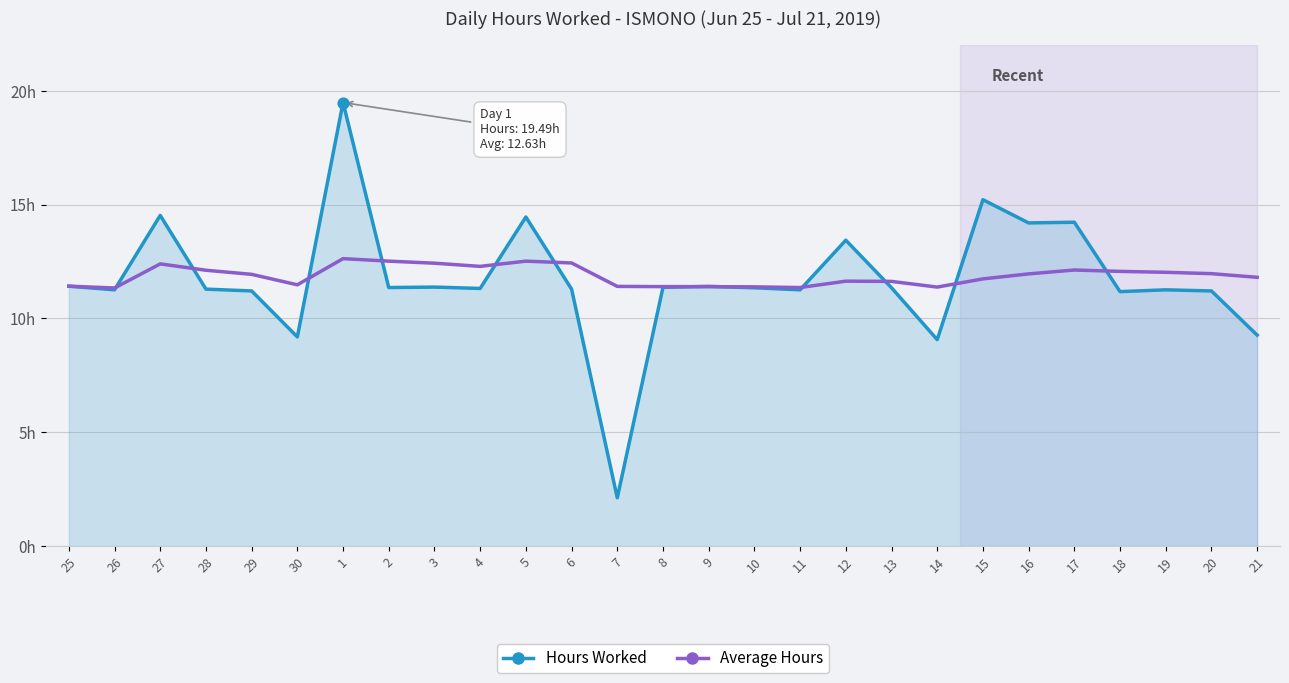

What are all the series names shown in the legend?

Hours Worked, Average Hours